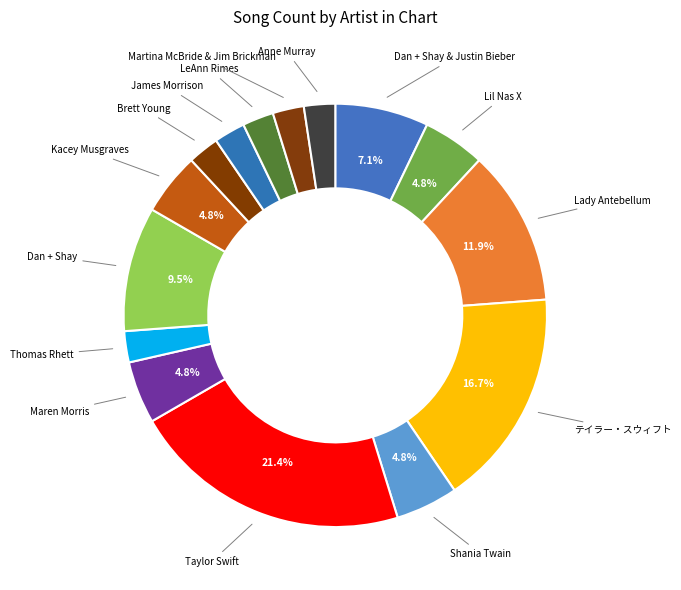

The Kacey Musgraves slice represents 5% of the pie. True or false?

True